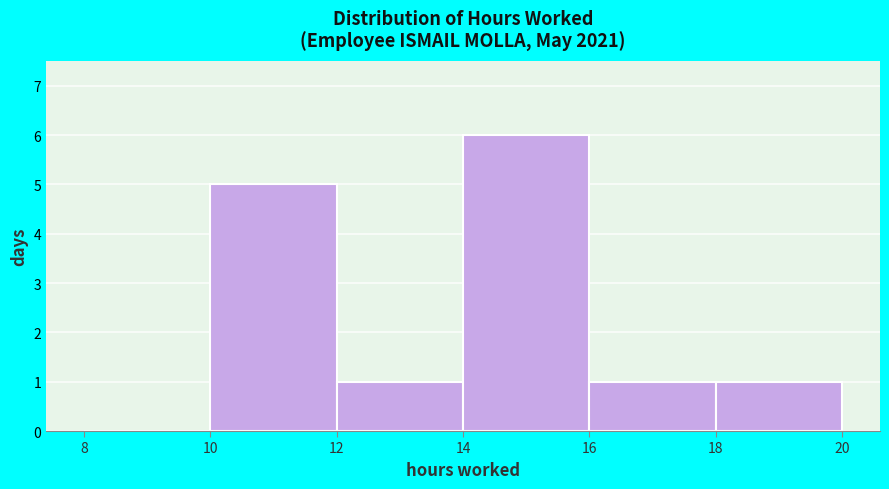

Over which range of the x-axis is the bar tallest?

14 to 16